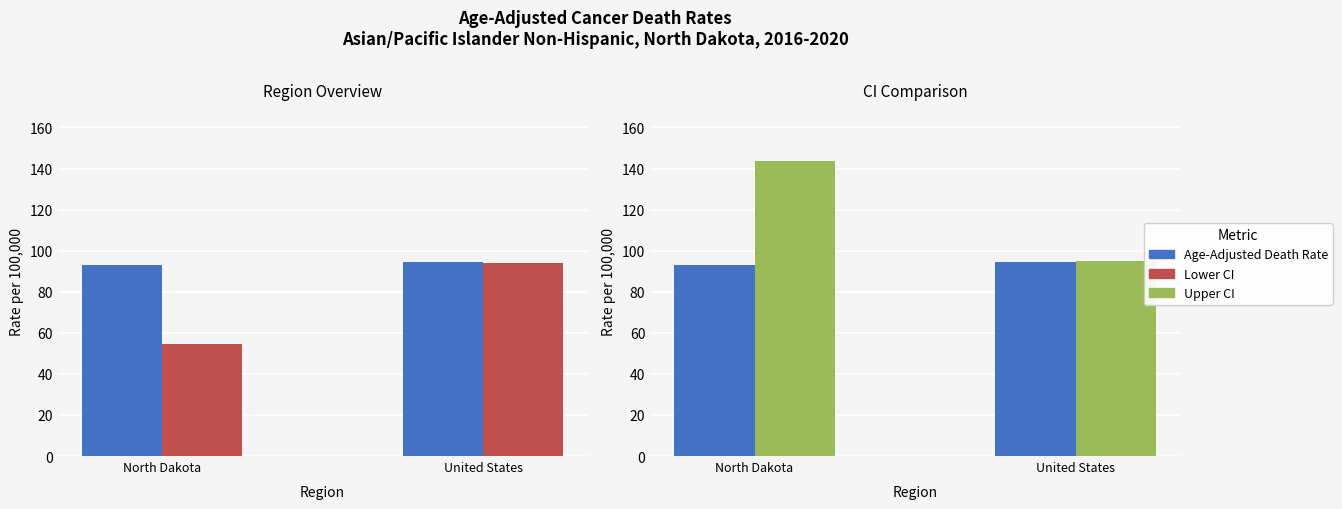

Reading left to right, transcribe all the data shown in this chart.

Age-Adjusted Death Rate: 92.8	94.5
Lower CI: 54.6	93.9
Upper CI: 143.8	95.1